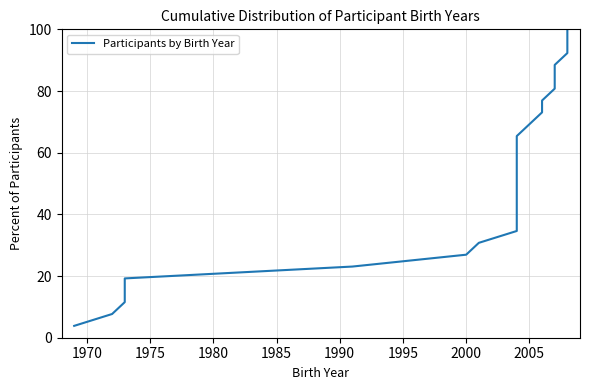

What is the maximum value shown in the chart?

100.0